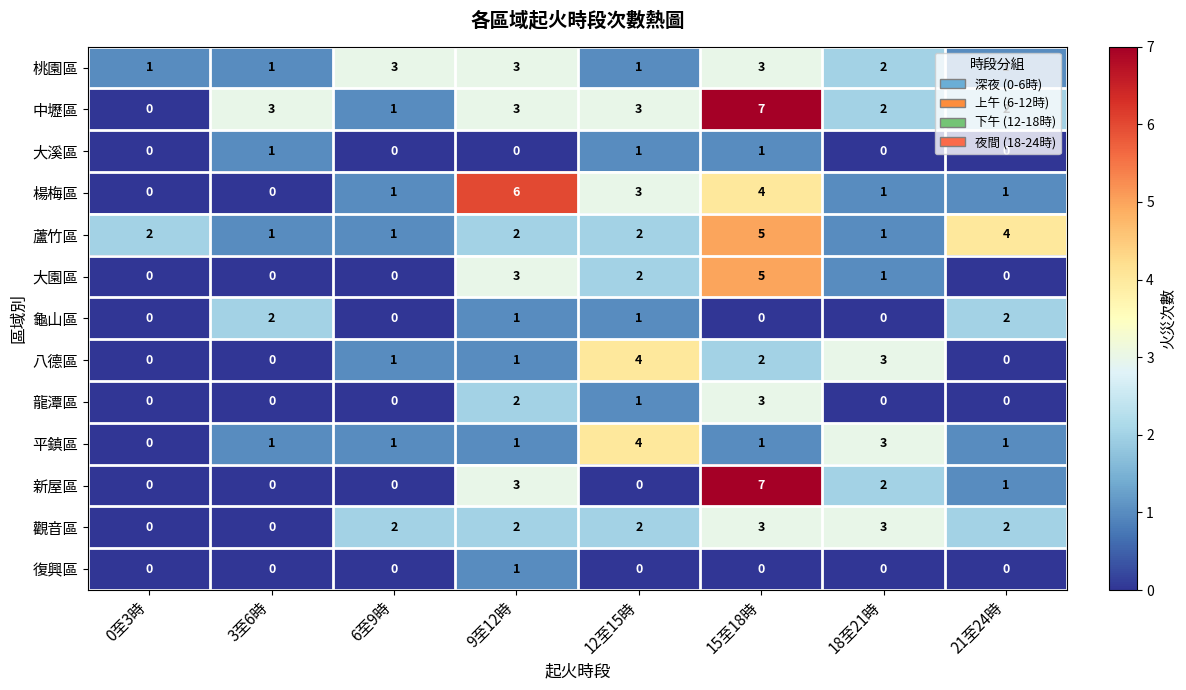

What is the difference between the highest and lowest values at 9至12時?

6